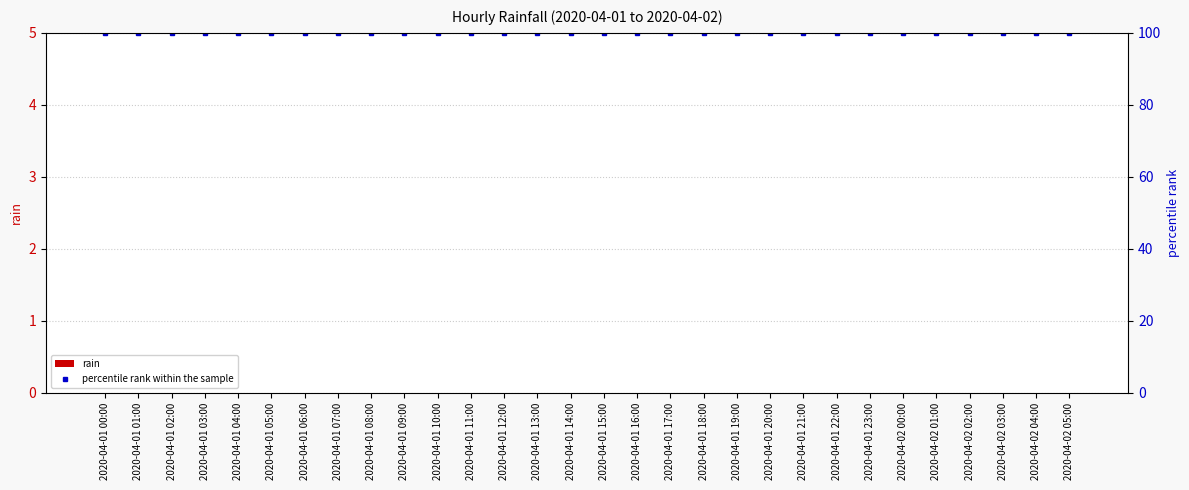

At which label is rain closest to 0?

2020-04-01 00:00